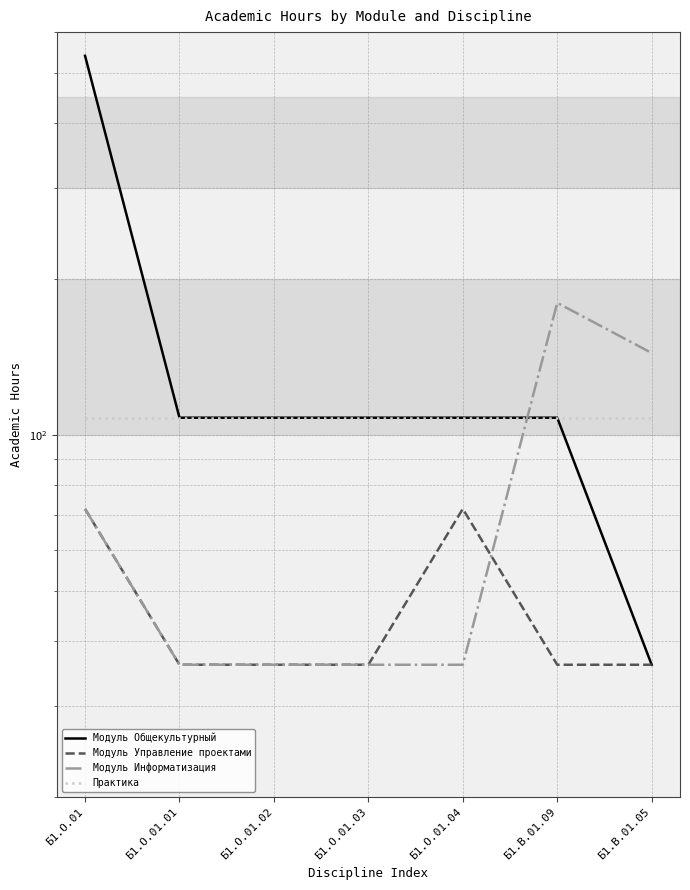

Reading left to right, list all the values displayed in this chart.

Модуль Общекультурный: Б1.О.01=540	Б1.О.01.01=108	Б1.О.01.02=108	Б1.О.01.03=108	Б1.О.01.04=108	Б1.В.01.09=108	Б1.В.01.05=36
Модуль Управление проектами: Б1.О.01=72	Б1.О.01.01=36	Б1.О.01.02=36	Б1.О.01.03=36	Б1.О.01.04=72	Б1.В.01.09=36	Б1.В.01.05=36
Модуль Информатизация: Б1.О.01=72	Б1.О.01.01=36	Б1.О.01.02=36	Б1.О.01.03=36	Б1.О.01.04=36	Б1.В.01.09=180	Б1.В.01.05=144
Практика: Б1.О.01=108	Б1.О.01.01=108	Б1.О.01.02=108	Б1.О.01.03=108	Б1.О.01.04=108	Б1.В.01.09=108	Б1.В.01.05=108